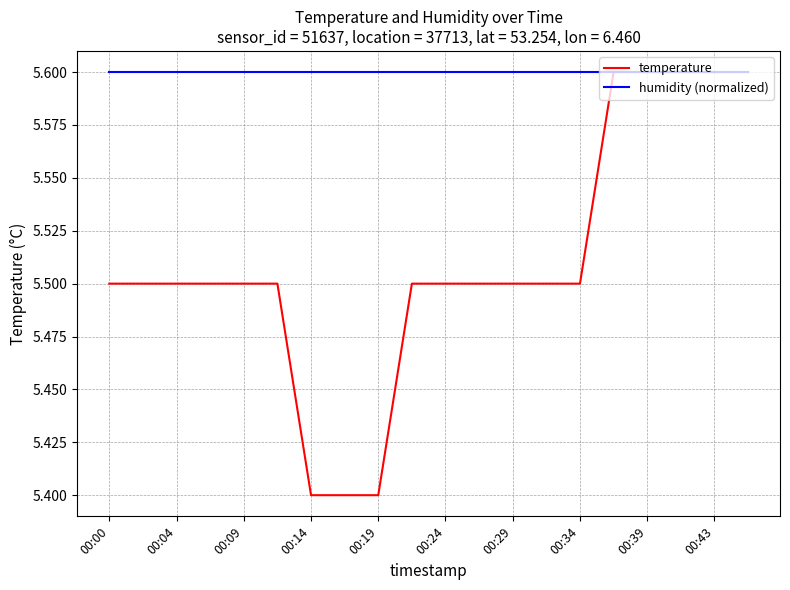

What is the maximum value shown in the chart?

5.6